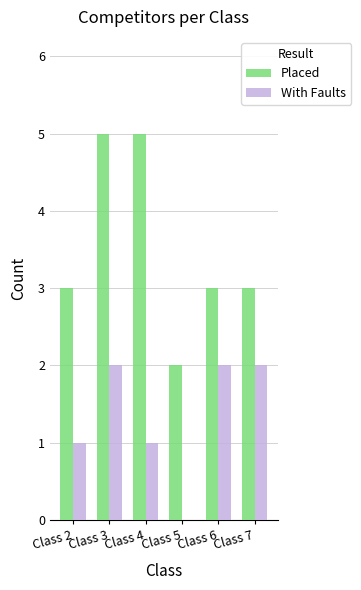

Count the number of categories in the chart.

6